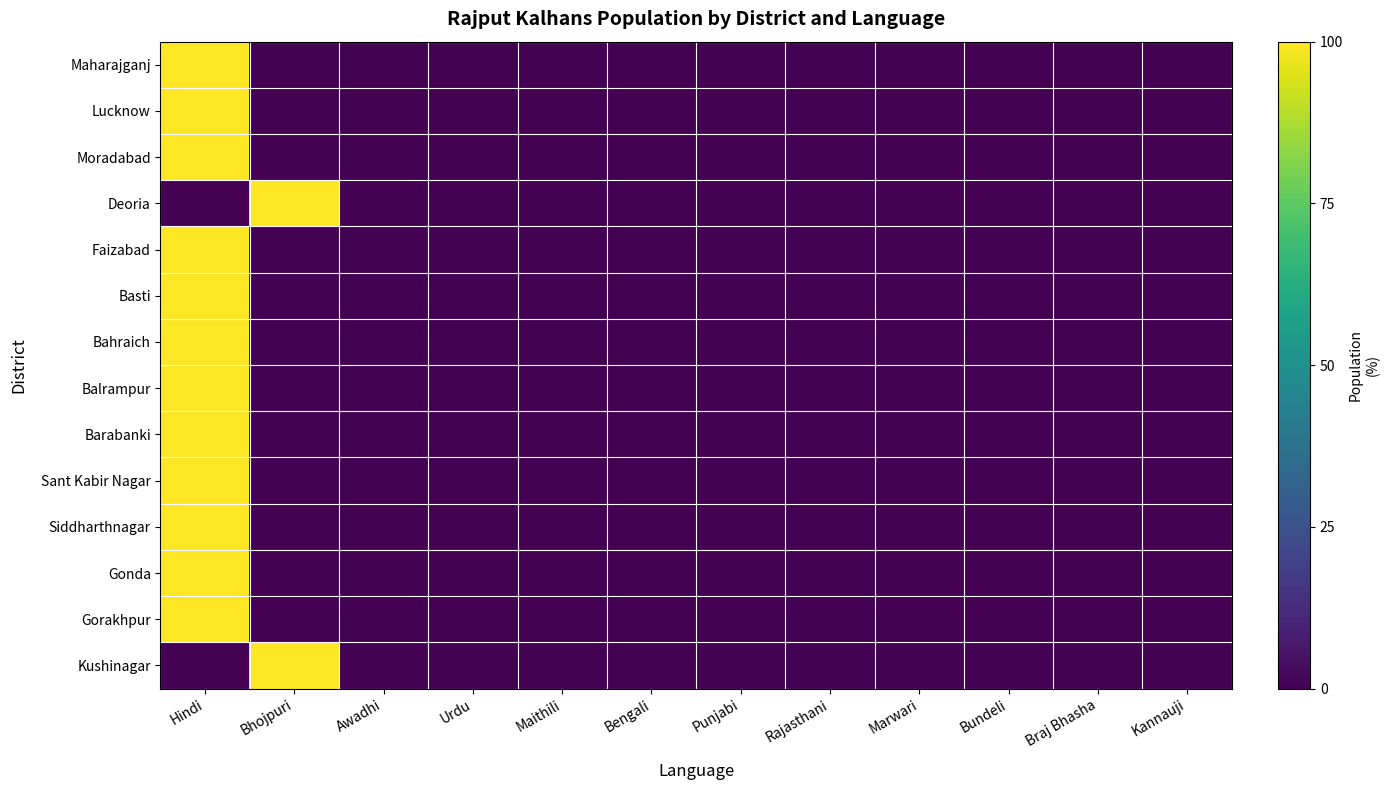

What is the difference between the highest and lowest values at Bhojpuri?

100